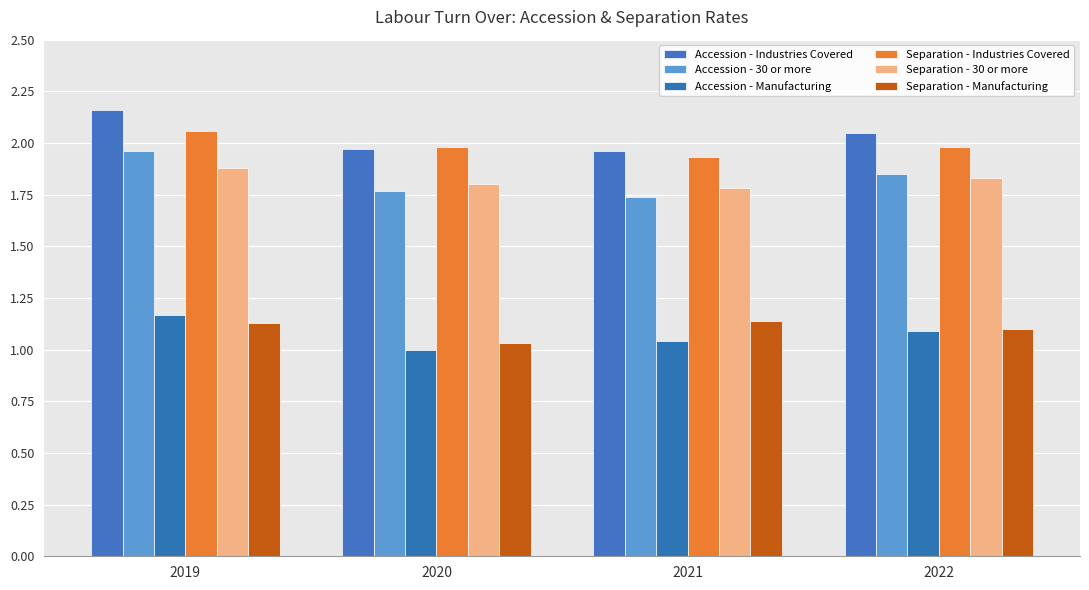

Reading left to right, transcribe all the data shown in this chart.

Accession - Industries Covered: 2.2	2.0	2.0	2.0
Accession - 30 or more: 2.0	1.8	1.7	1.9
Accession - Manufacturing: 1.2	1.0	1.0	1.1
Separation - Industries Covered: 2.1	2.0	1.9	2.0
Separation - 30 or more: 1.9	1.8	1.8	1.8
Separation - Manufacturing: 1.1	1.0	1.1	1.1